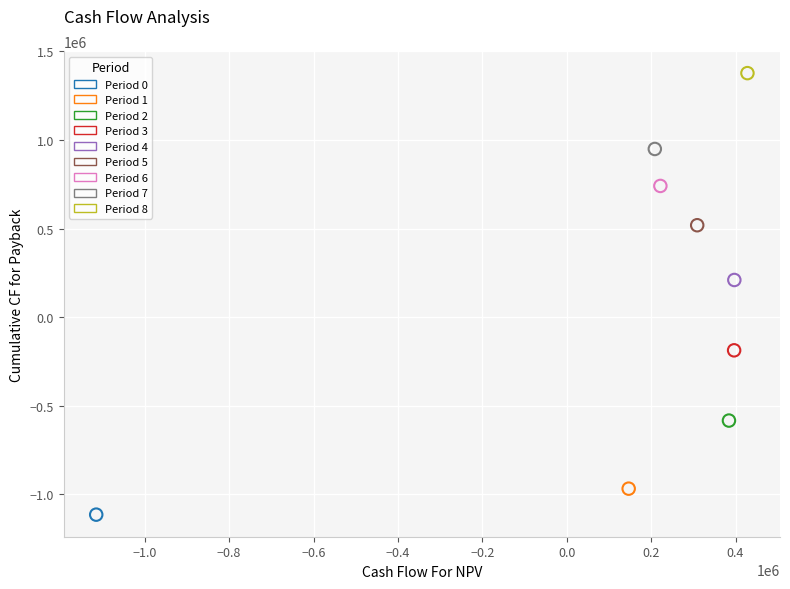

What are all the series names shown in the legend?

Period 0, Period 1, Period 2, Period 3, Period 4, Period 5, Period 6, Period 7, Period 8